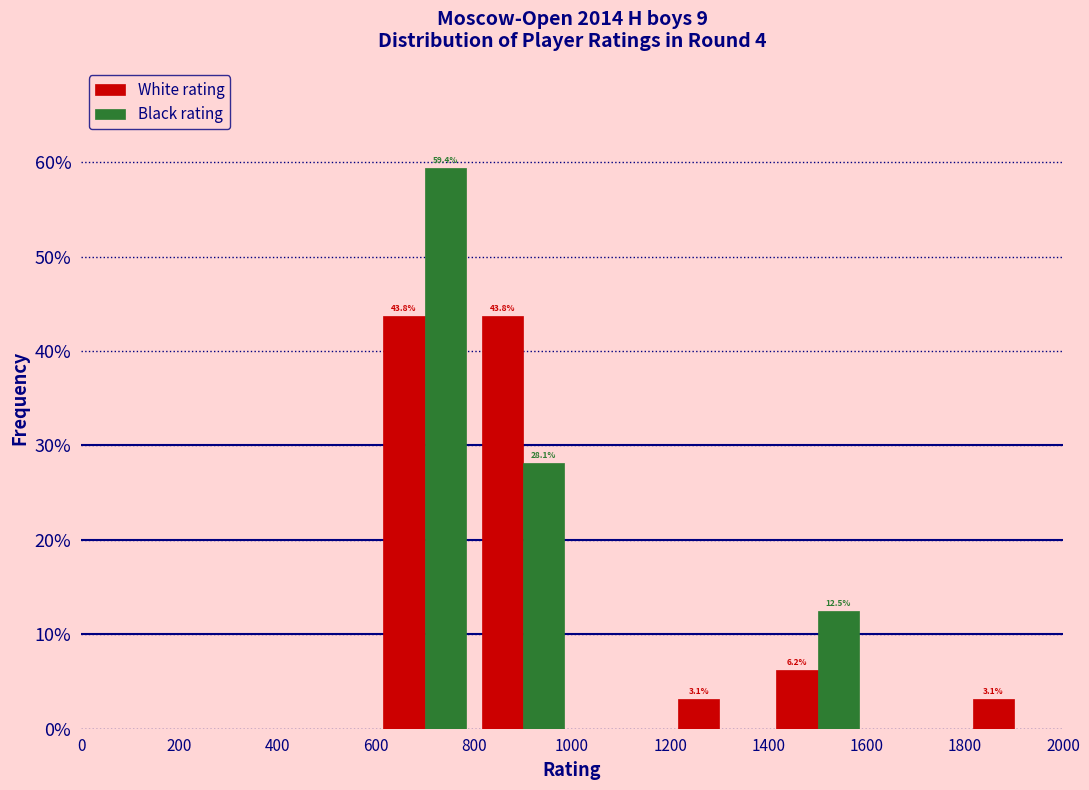

In the Black rating series, which range on the x-axis has the tallest bar?

600 to 800